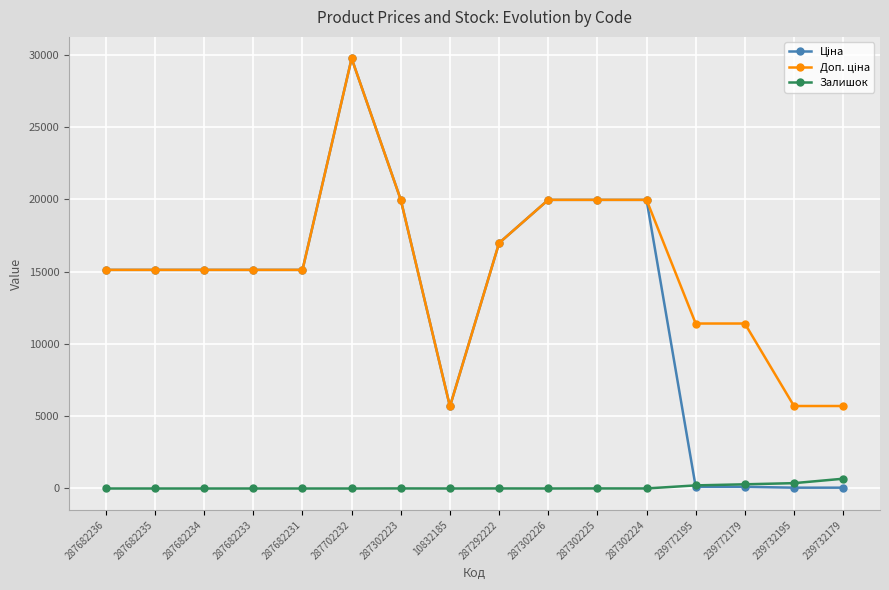

How many categories are shown in the chart?

16